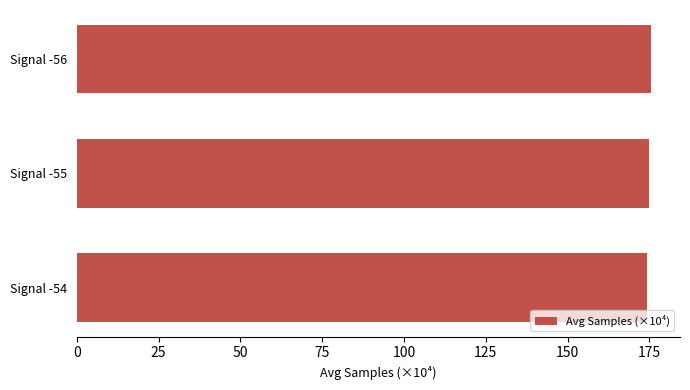

What is the average value?

174.9